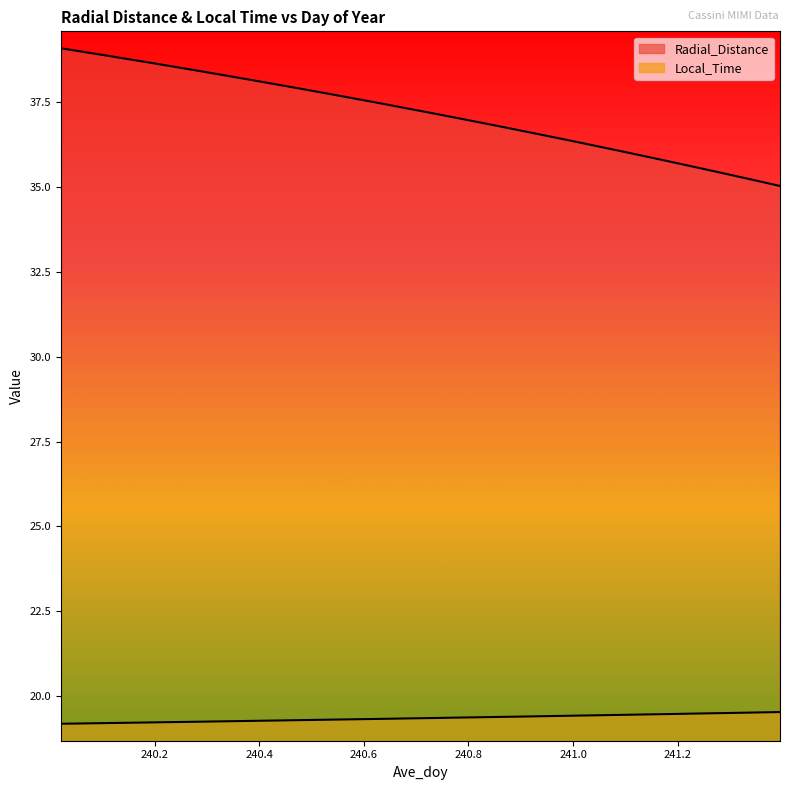

Which category has the highest value in the Local_Time series?

241.3958